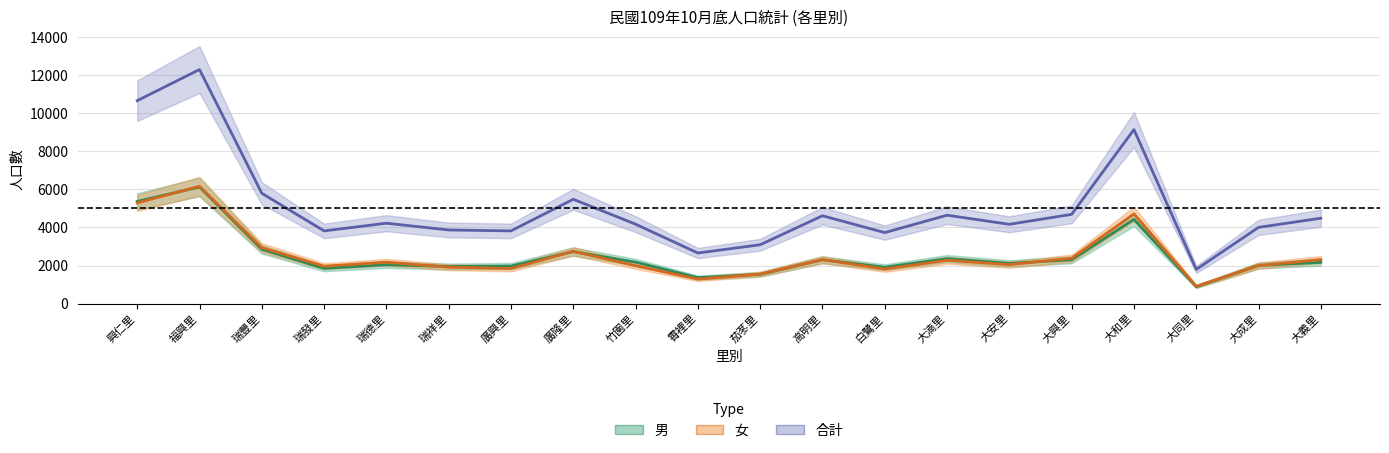

How many data points in 女 are less than 2178?

10